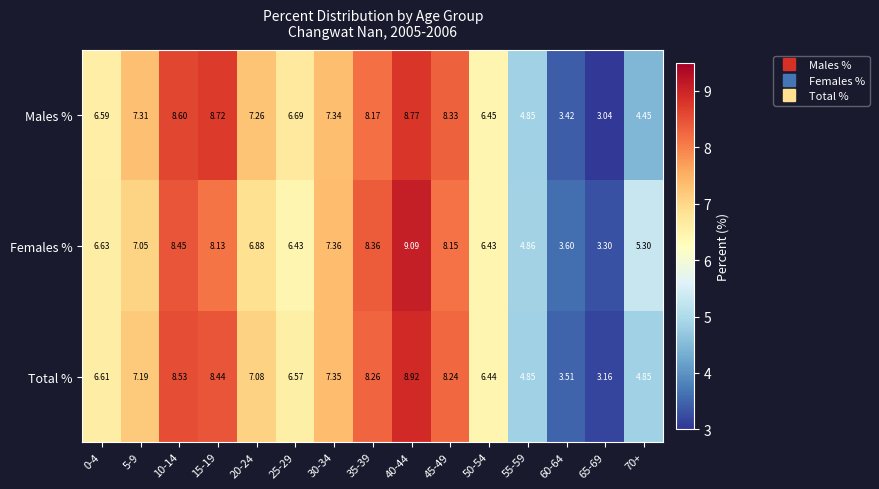

Is the value of Females % at 55-59 greater than the value of Total % at 45-49?

No